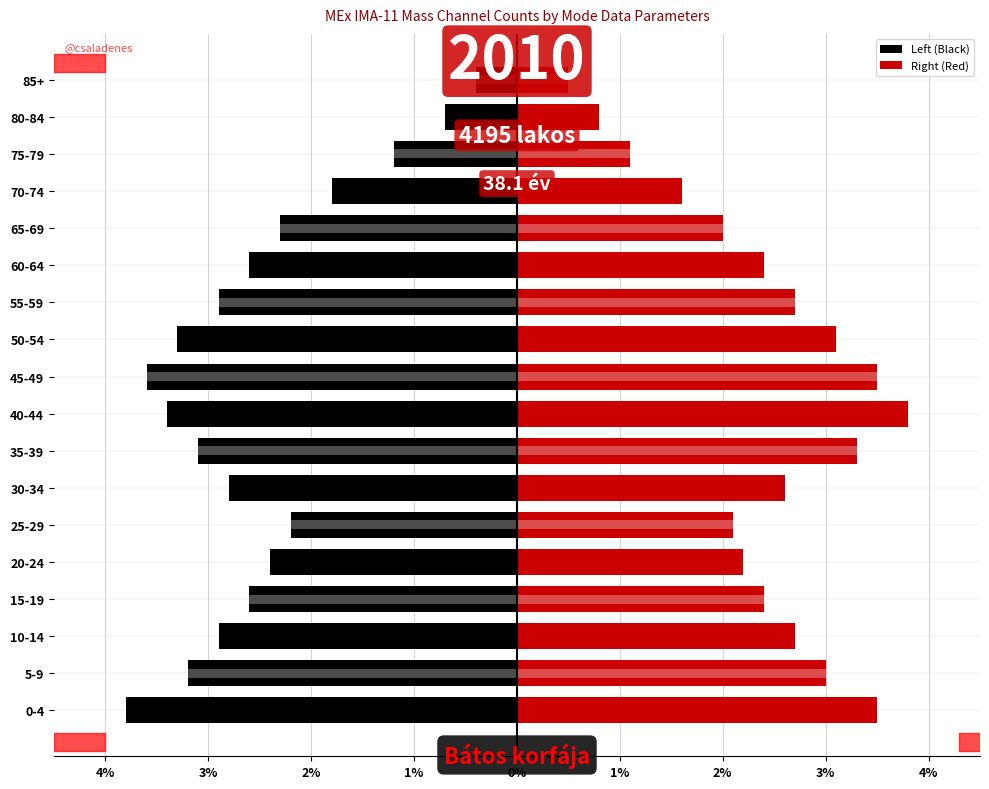

What are all the series names shown in the legend?

Left (Black), Right (Red)